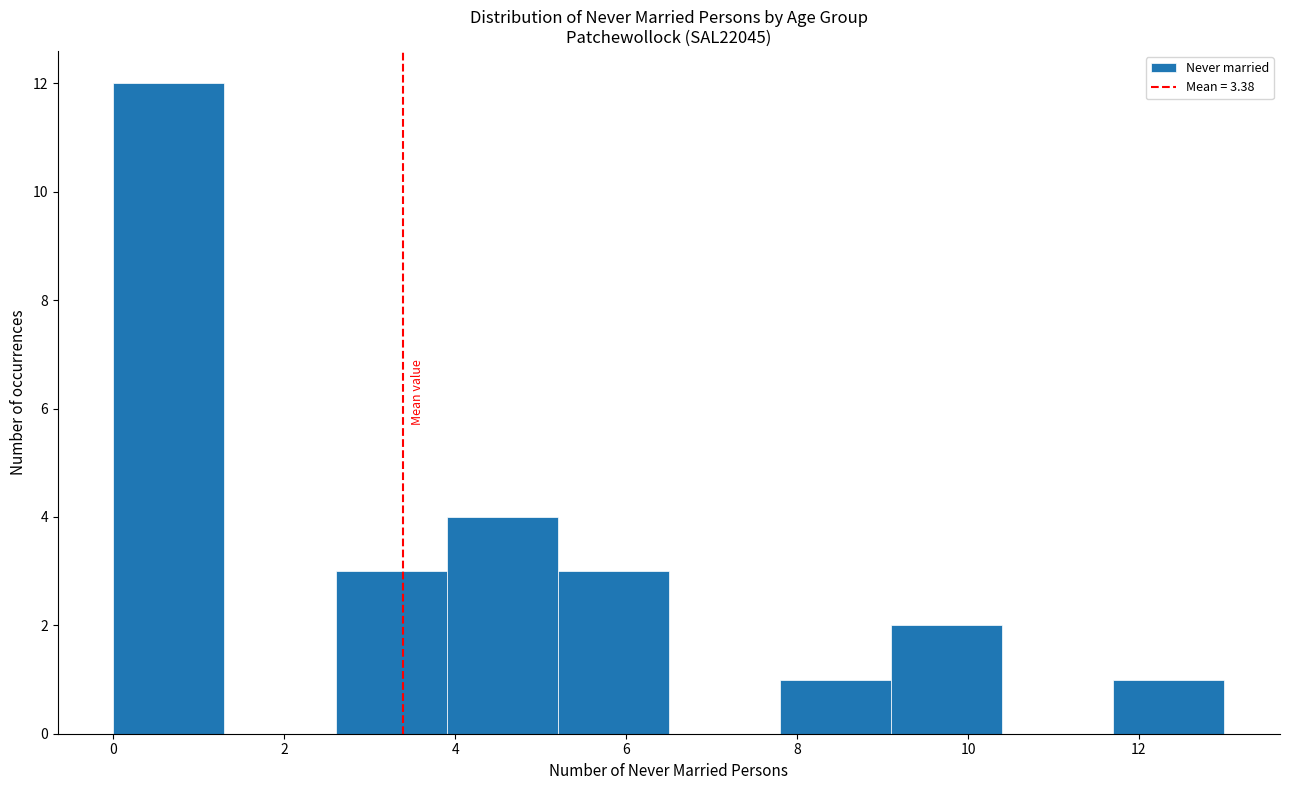

Reading left to right, transcribe this chart: for each bar, give the range it covers on the x-axis and its height. Neither the bar edges nor the heights are printed on the chart, so give them approximately, as read against the axes.

0.0 to 1.3: 12
1.3 to 2.6: 0
2.6 to 3.9: 3
3.9 to 5.2: 4
5.2 to 6.5: 3
6.5 to 7.8: 0
7.8 to 9.1: 1
9.1 to 10.4: 2
10.4 to 11.7: 0
11.7 to 13.0: 1